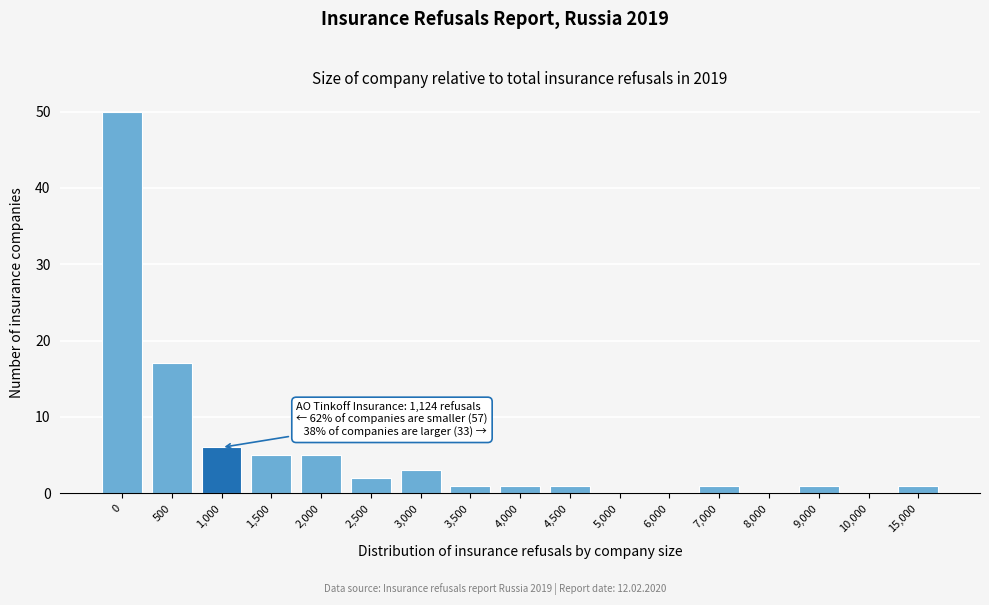

Reading left to right, transcribe all the data shown in this chart.

0=50	500=17	1,000=6	1,500=5	2,000=5	2,500=2	3,000=3	3,500=1	4,000=1	4,500=1	5,000=0	6,000=0	7,000=1	8,000=0	9,000=1	10,000=0	15,000=1